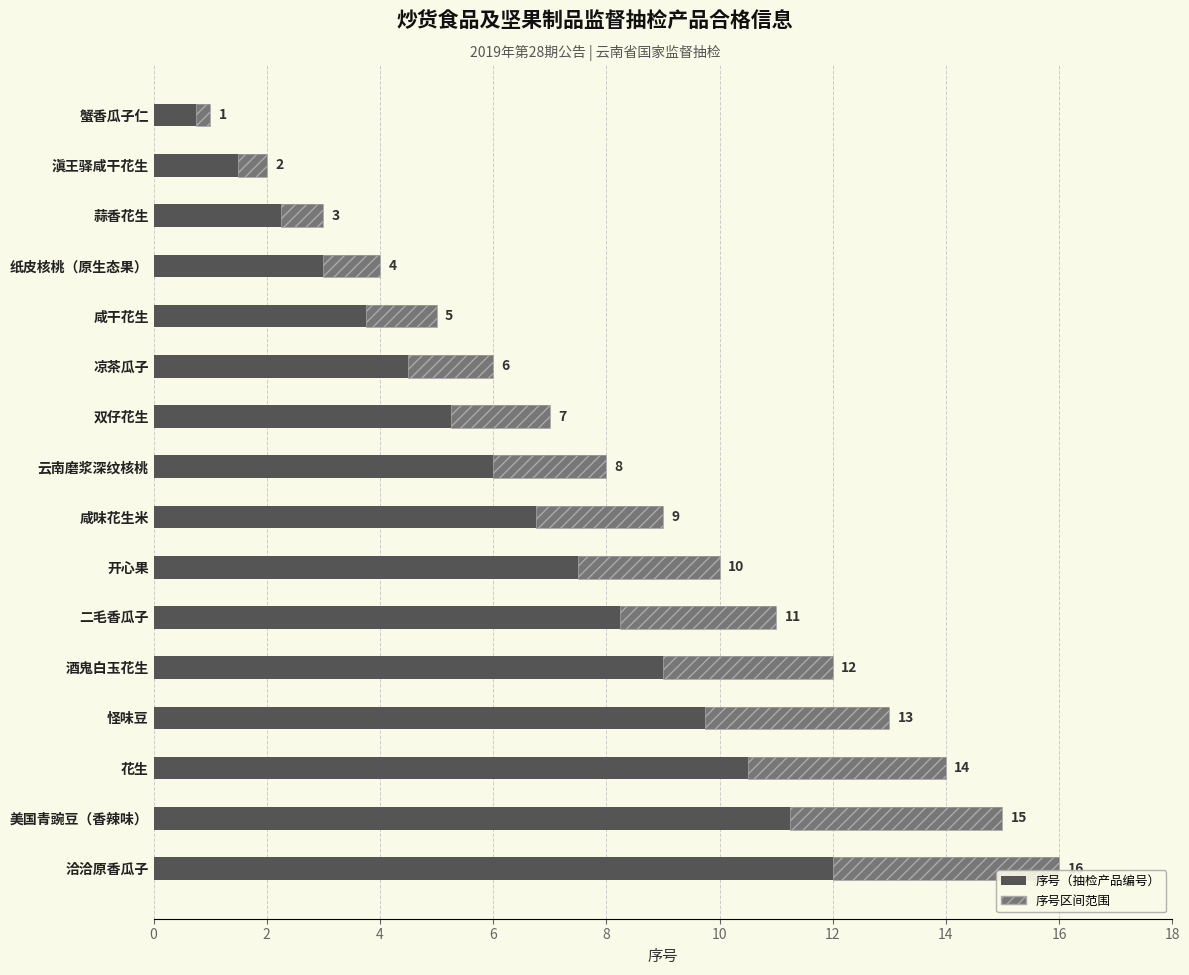

What is the difference between the values at 美国青豌豆（香辣味） and 二毛香瓜子?

4